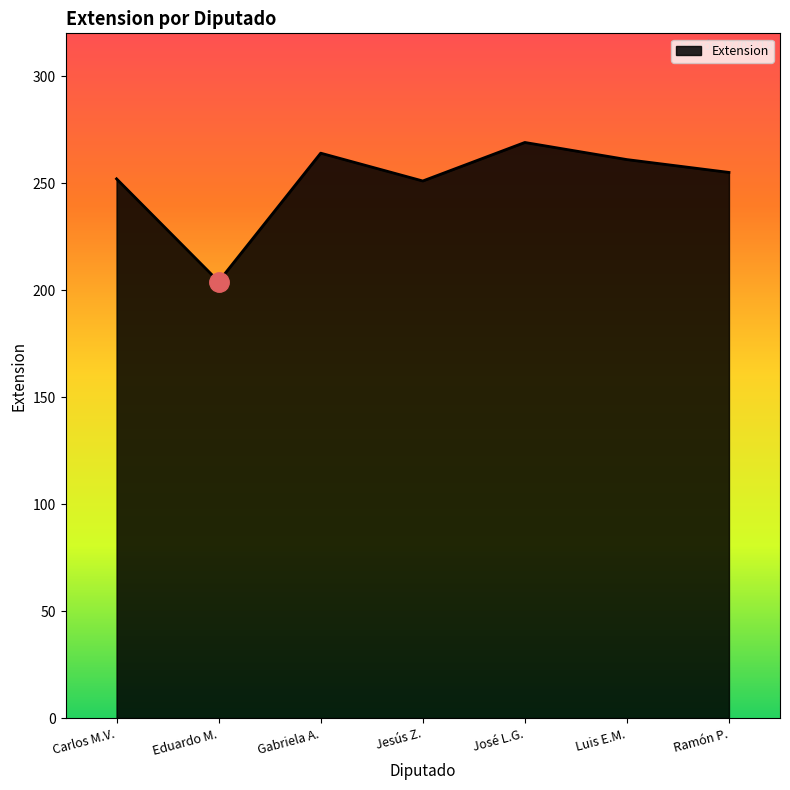

What is the ratio of the value at Carlos M.V. to the value at Luis E.M.?

1.0